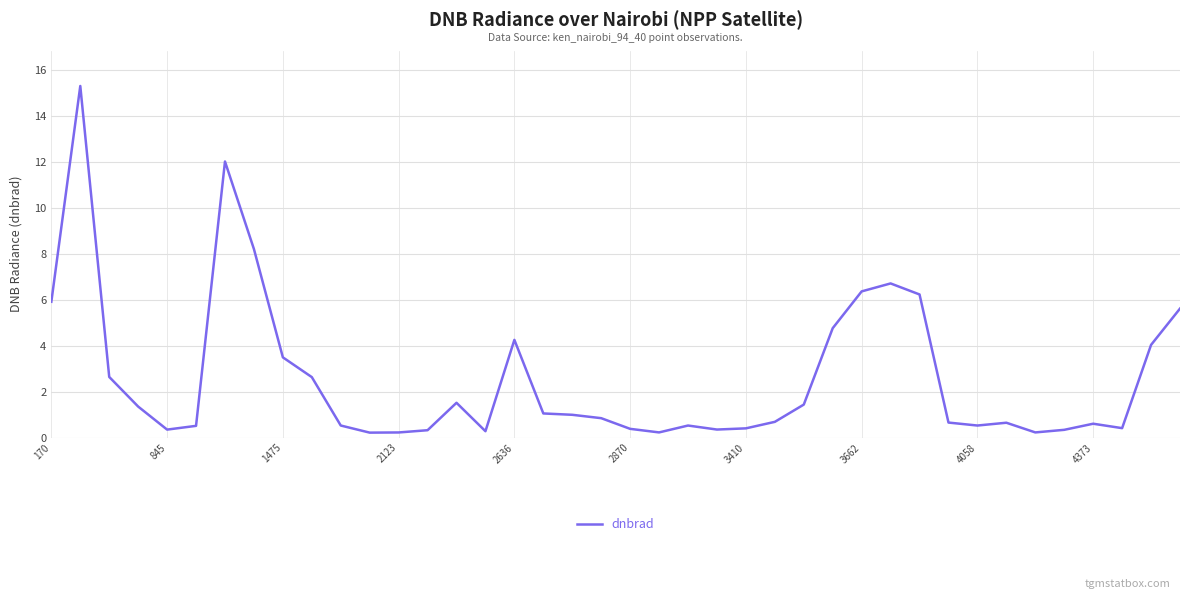

What is the greatest value displayed?

15.3